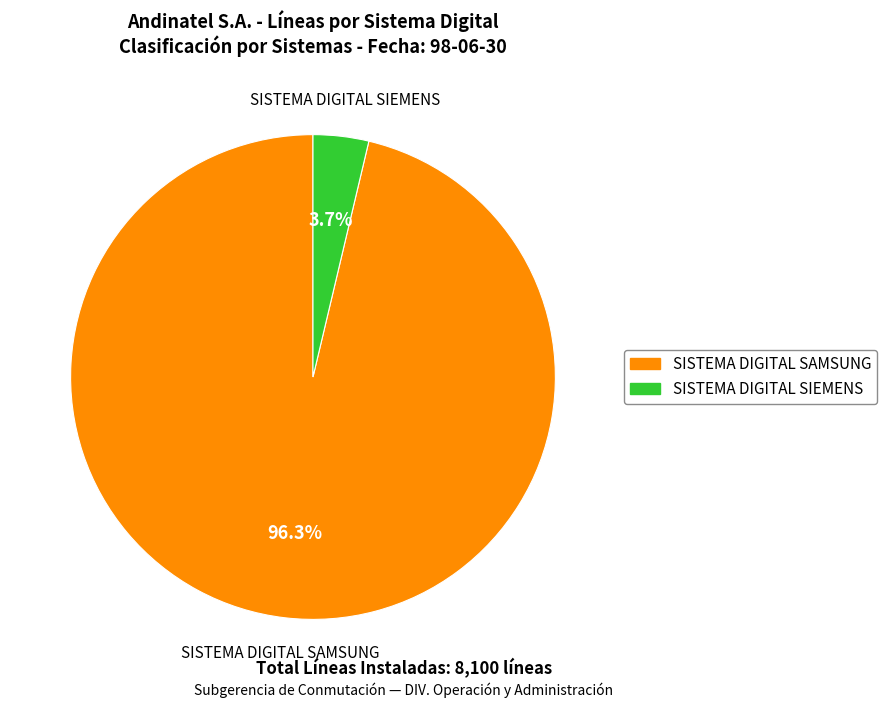

Combined, do SISTEMA DIGITAL SIEMENS and SISTEMA DIGITAL SAMSUNG account for over 50%?

Yes